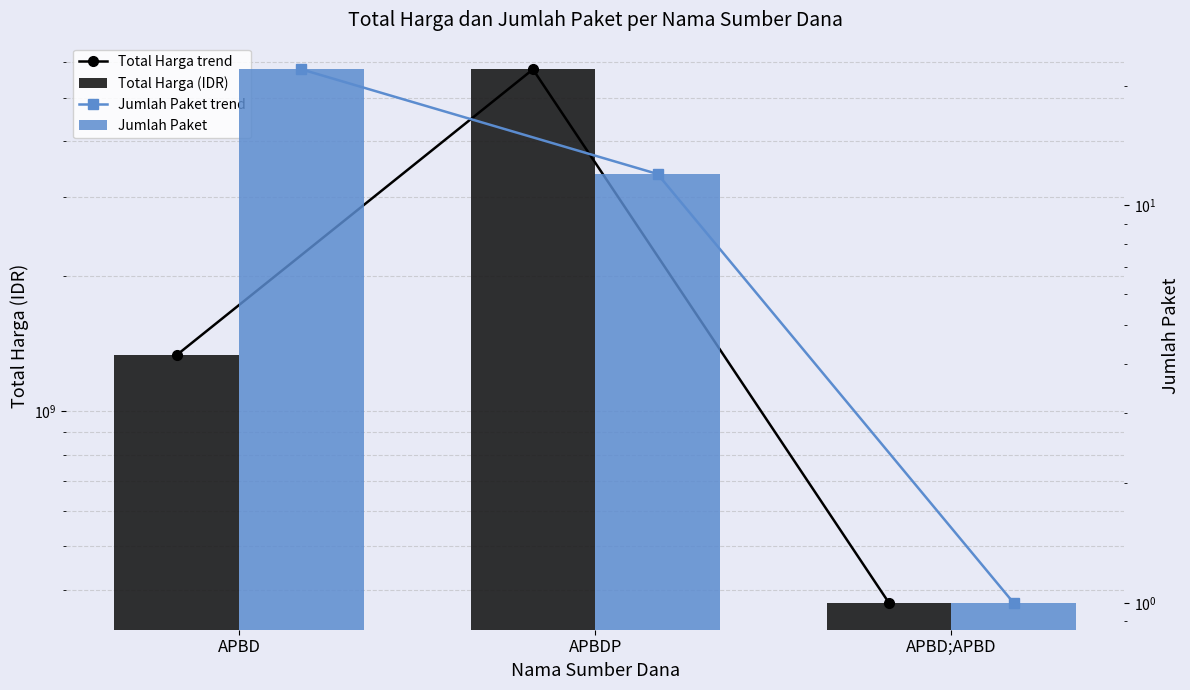

The value of Total Harga trend at APBD is 1967480426. True or false?

False